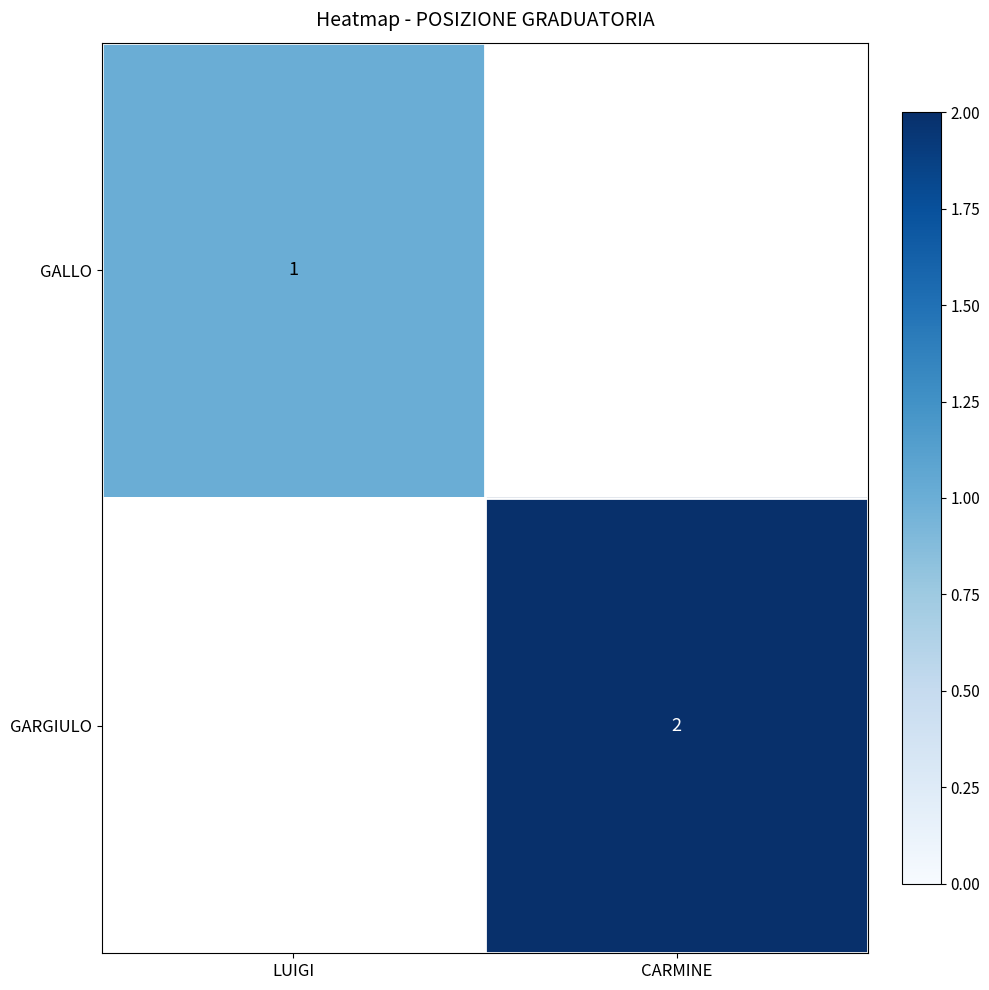

The value of GARGIULO at CARMINE is 1. True or false?

False